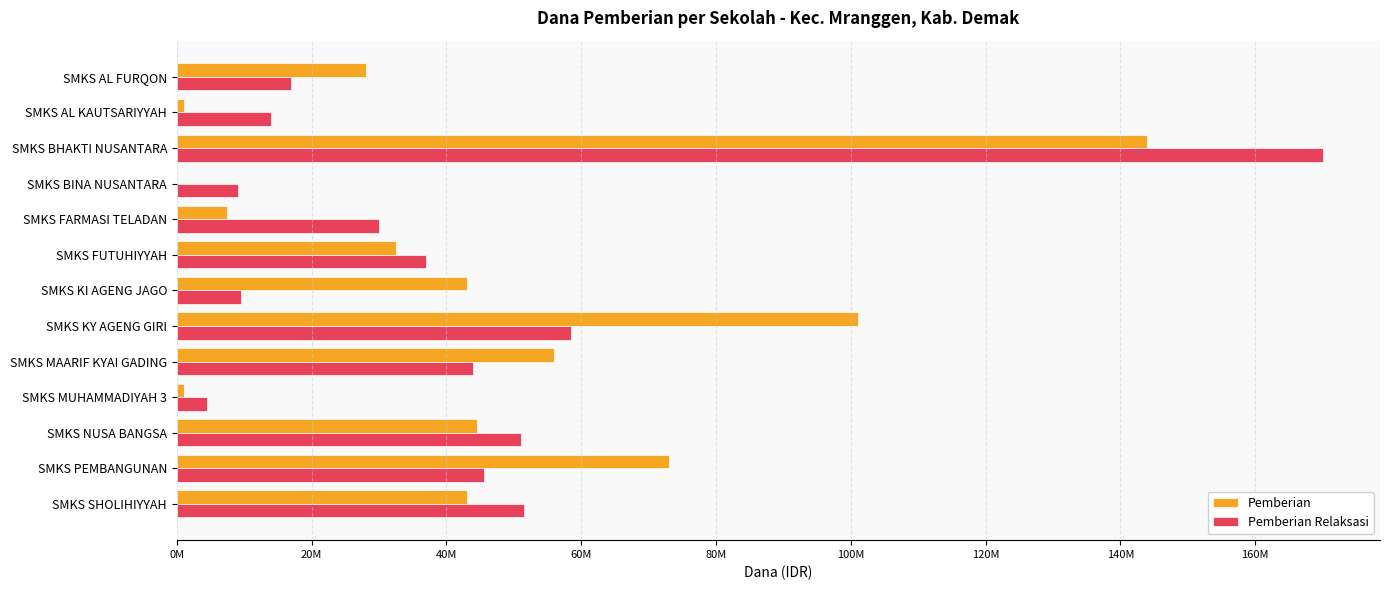

At how many categories does at least one series exceed 169469645?

1